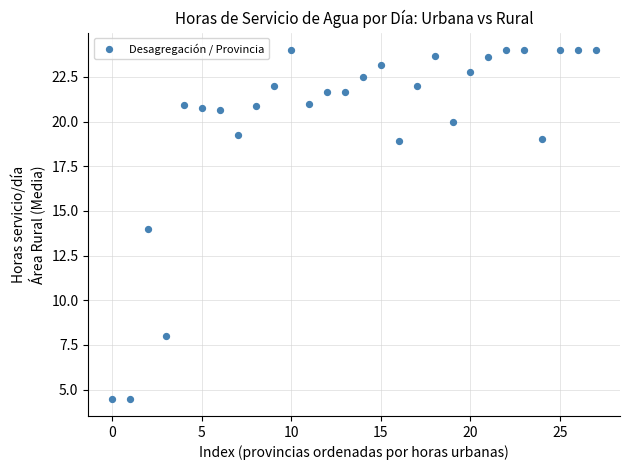

What is the range of Y values (max minus min)?

19.5